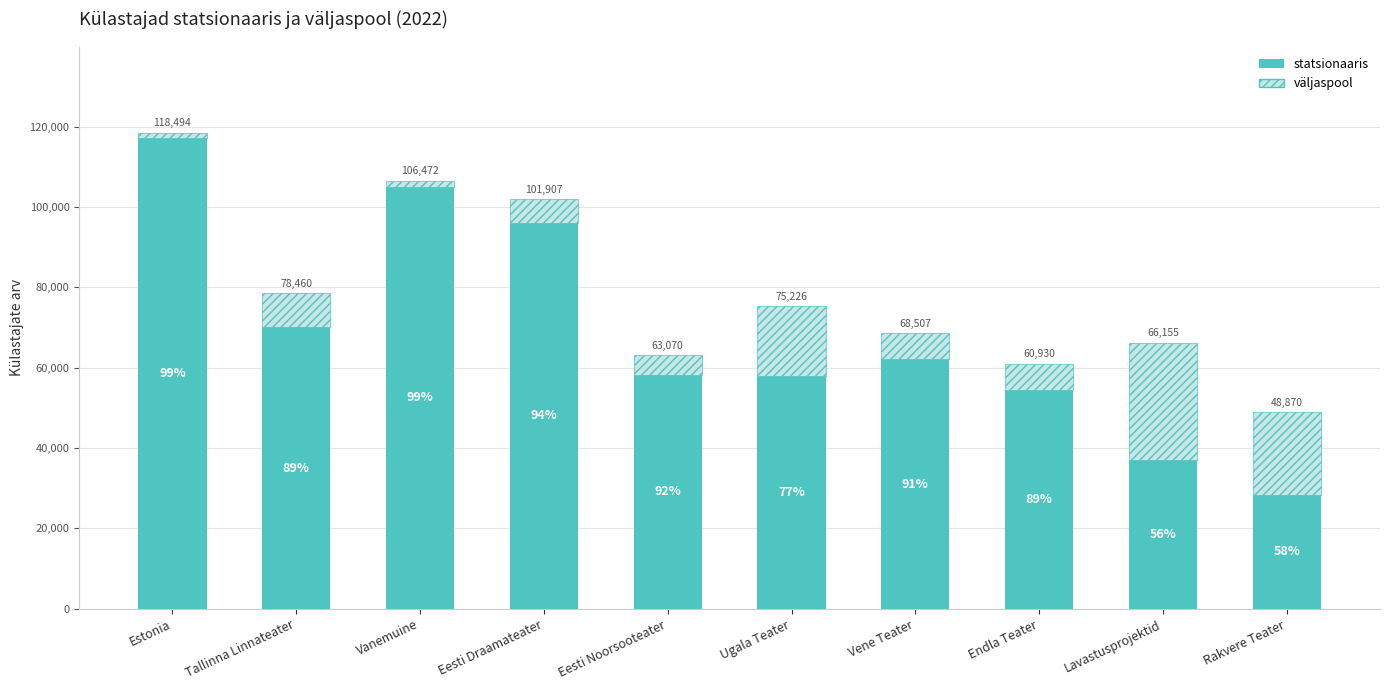

Is it true that statsionaaris equals 95968 at Eesti Draamateater?

True